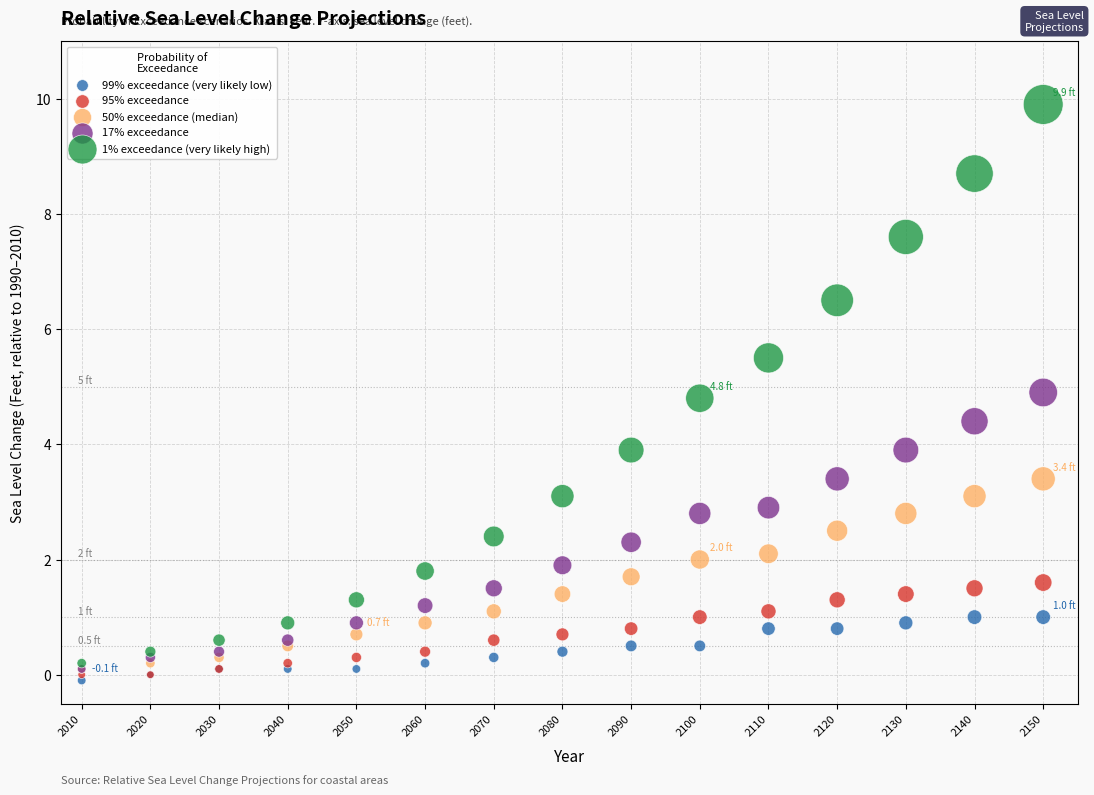

Which series contains the highest Y value?

1% exceedance (very likely high)